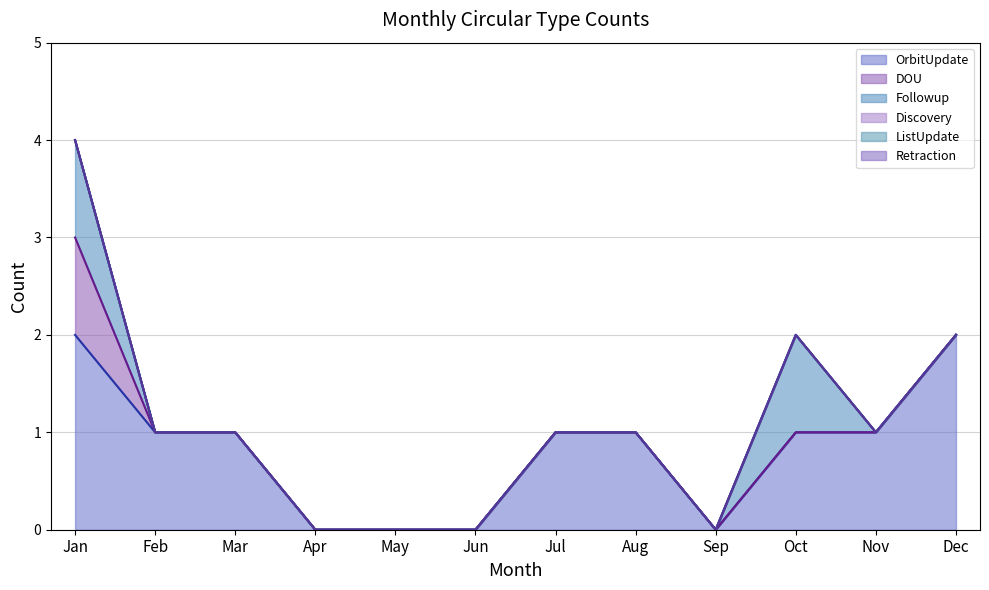

What are all the series names shown in the legend?

OrbitUpdate, DOU, Followup, Discovery, ListUpdate, Retraction